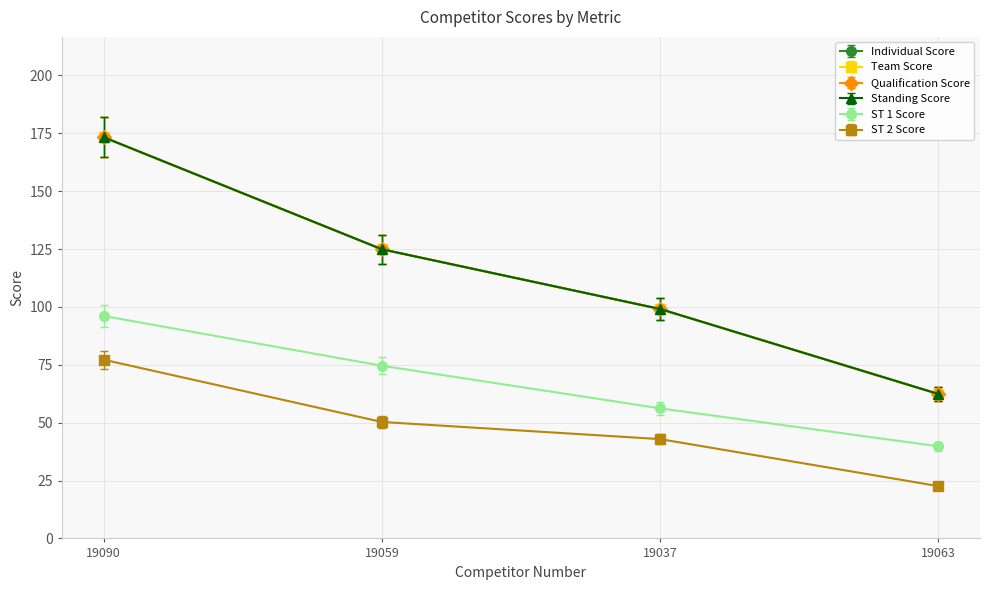

Is it true that ST 1 Score equals 39.8 at 19063?

True